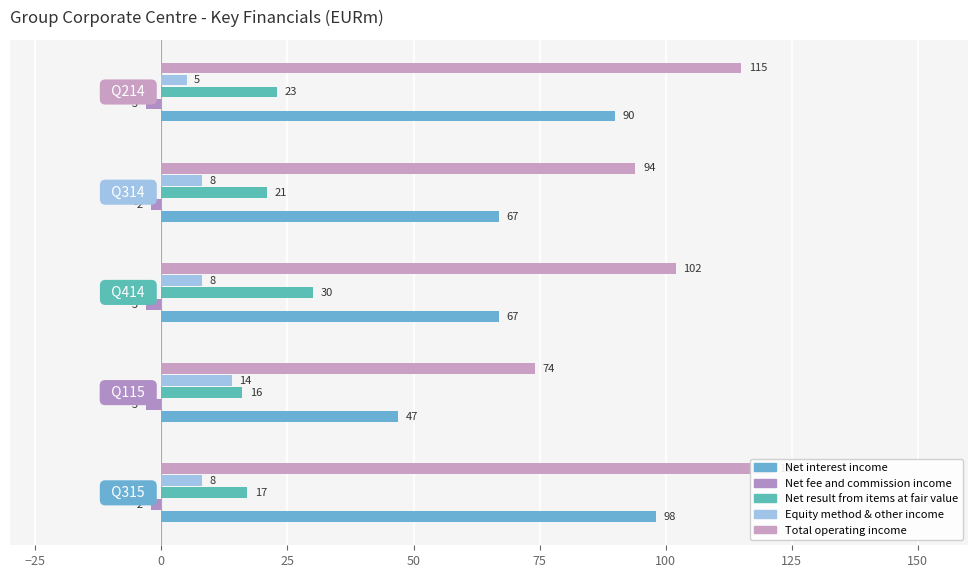

What is the total value across all series at 25?

188